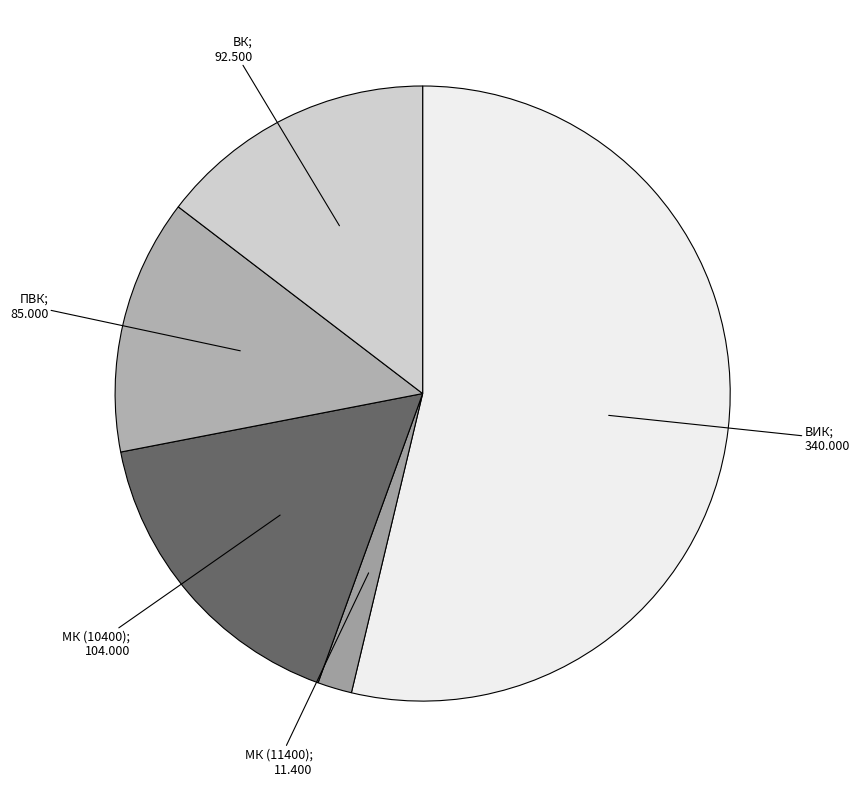

How many segments does this pie chart have?

5